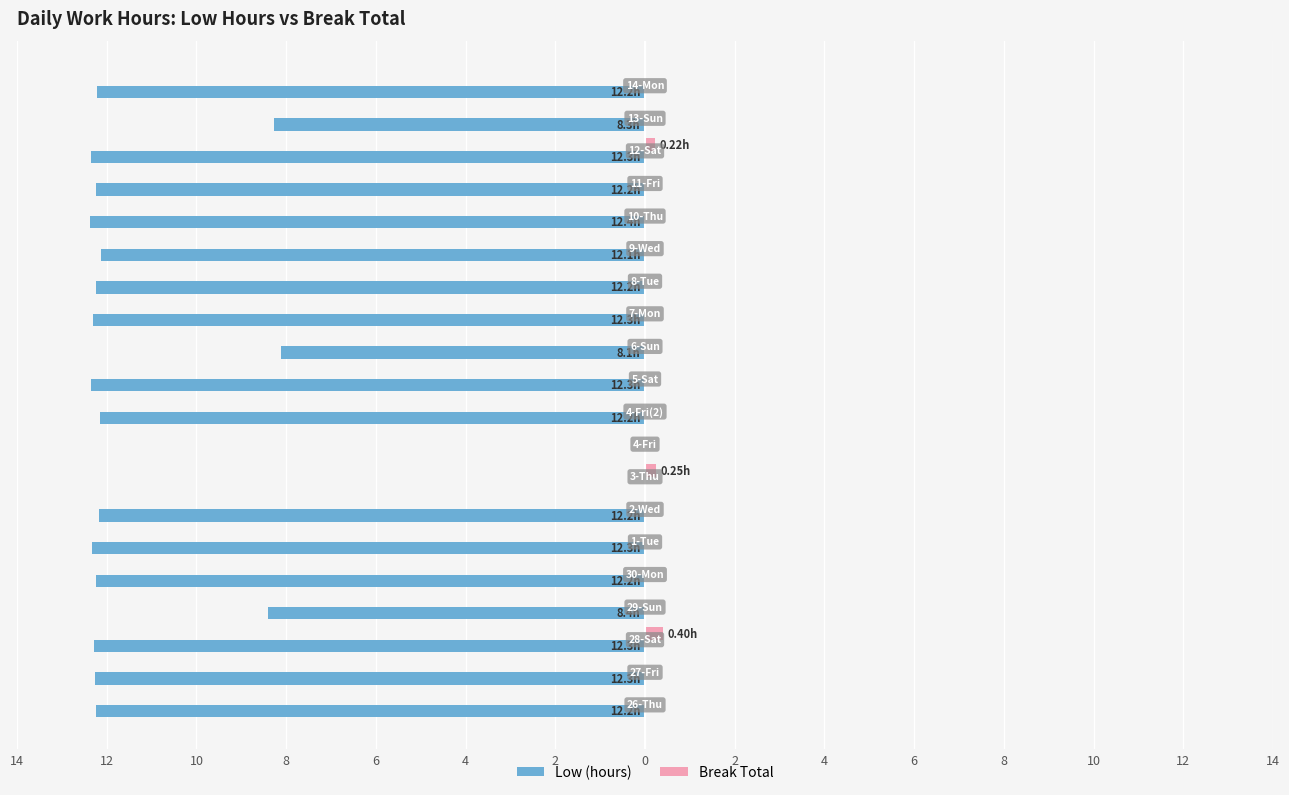

What is the difference between the maximum and minimum values in the Low (hours) series?

12.4